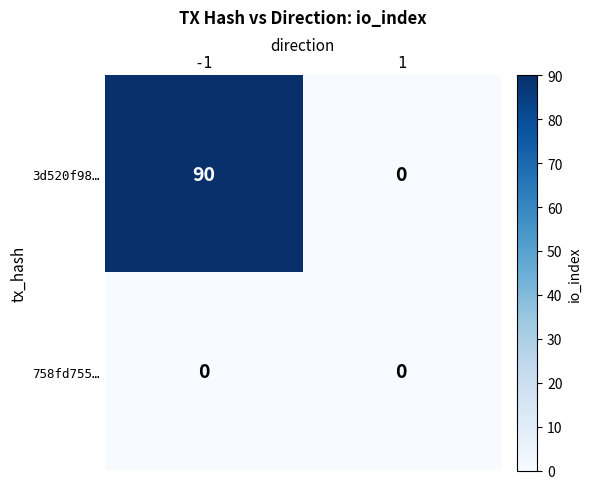

What is the sum of the 3d520f98… values at 1 and -1?

90